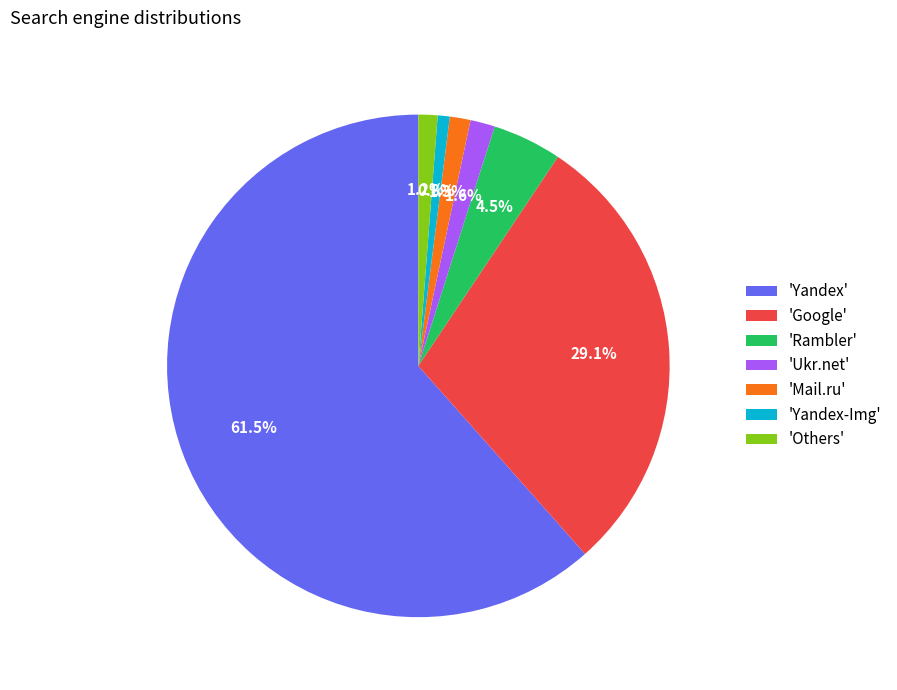

How many slices are in this pie chart?

7